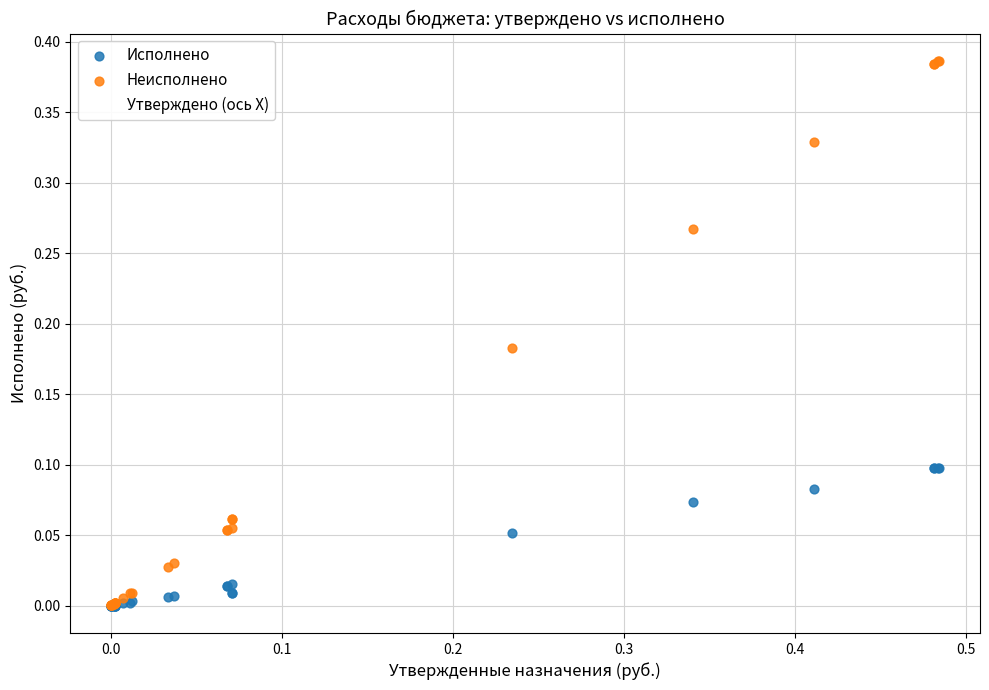

What are all the series names shown in the legend?

Исполнено, Неисполнено, Утверждено (ось X)